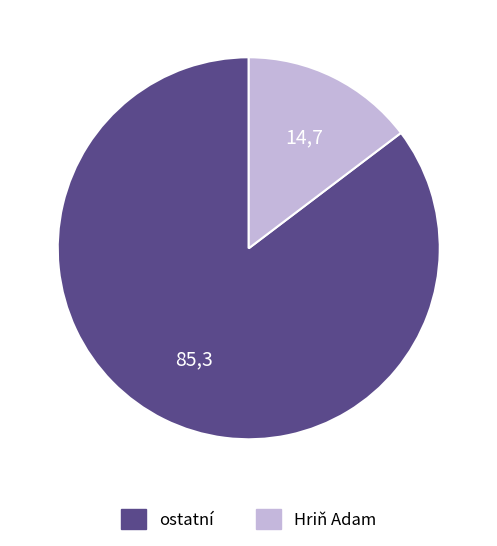

Does any single category account for the majority?

Yes